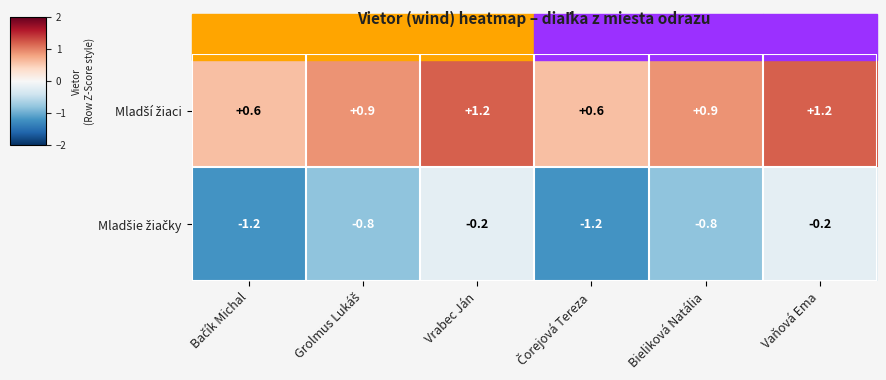

What is the spread (max minus min) of values at Vrabec Ján?

1.4